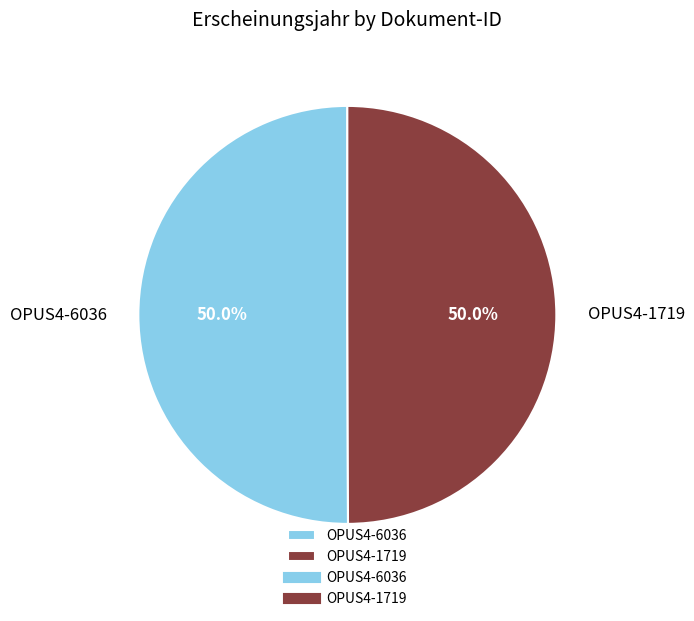

Approximately how many times larger is the value at OPUS4-1719 compared to OPUS4-6036?

1.0